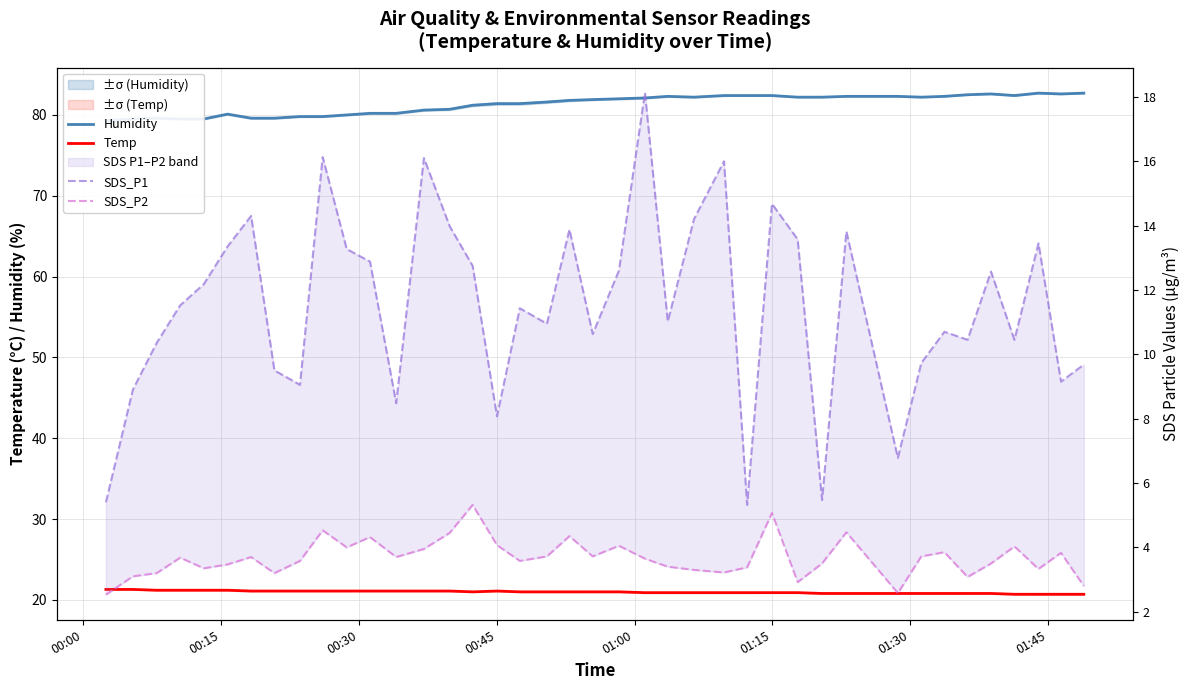

List the series in order of their peak value, lowest first.

SDS_P2, SDS_P1, Temp, Humidity